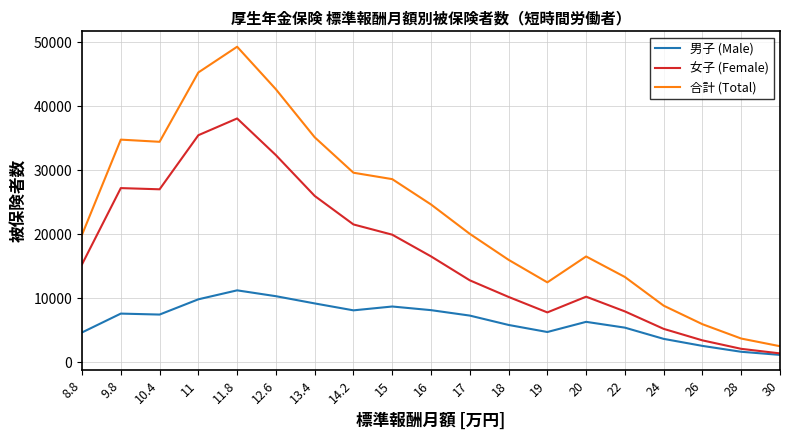

List the series in order of their overall mean, highest first.

合計 (Total), 女子 (Female), 男子 (Male)